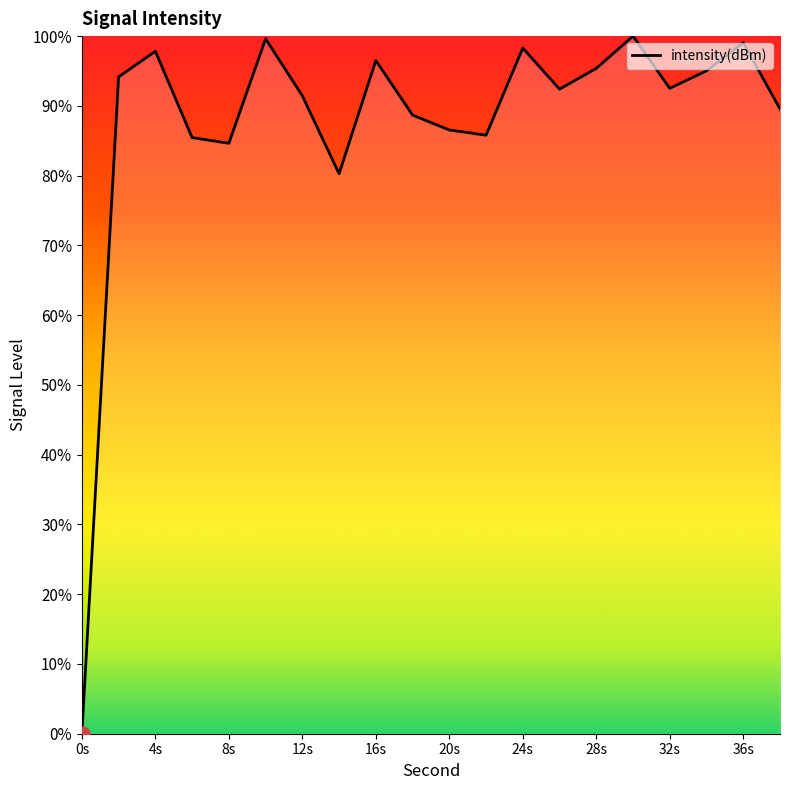

What is the greatest value displayed?

100.0